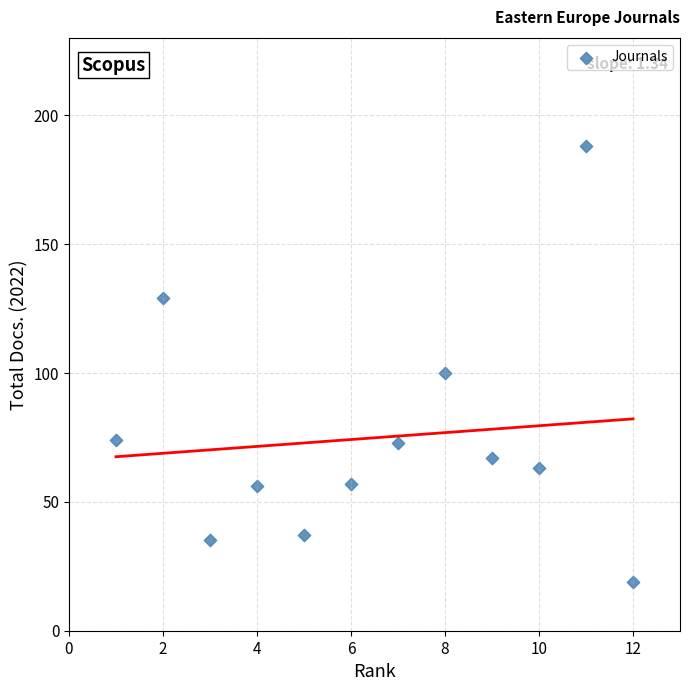

What Y value in the scatter plot is closest to 103?

100